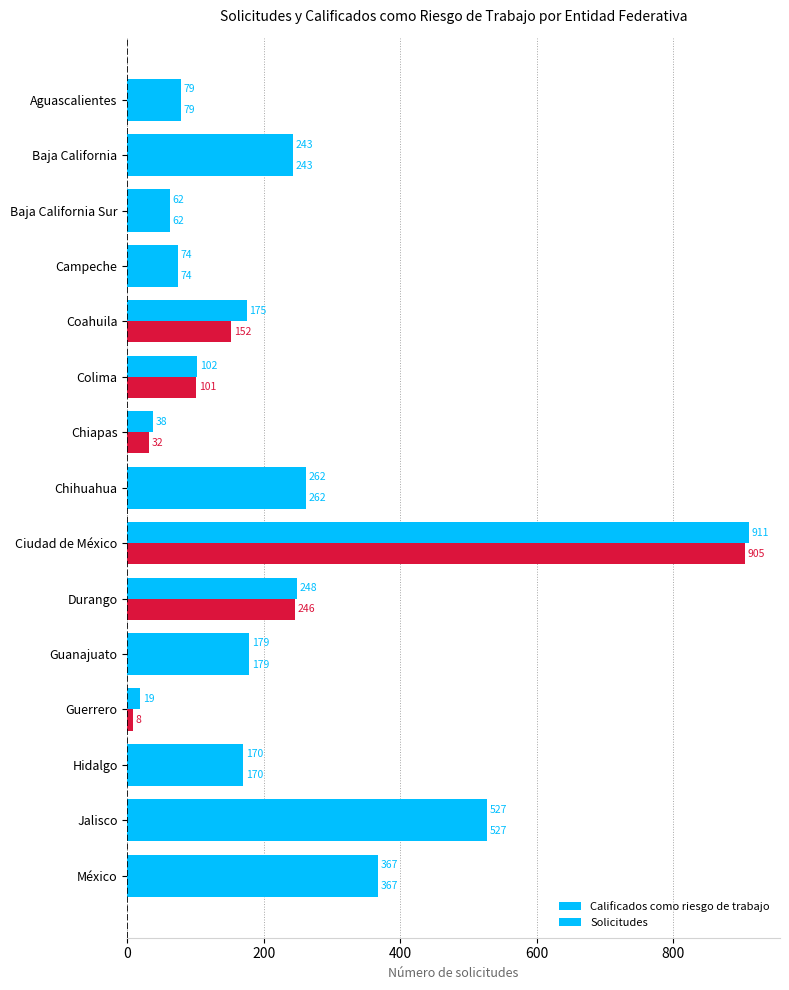

How many series are shown in this chart?

2